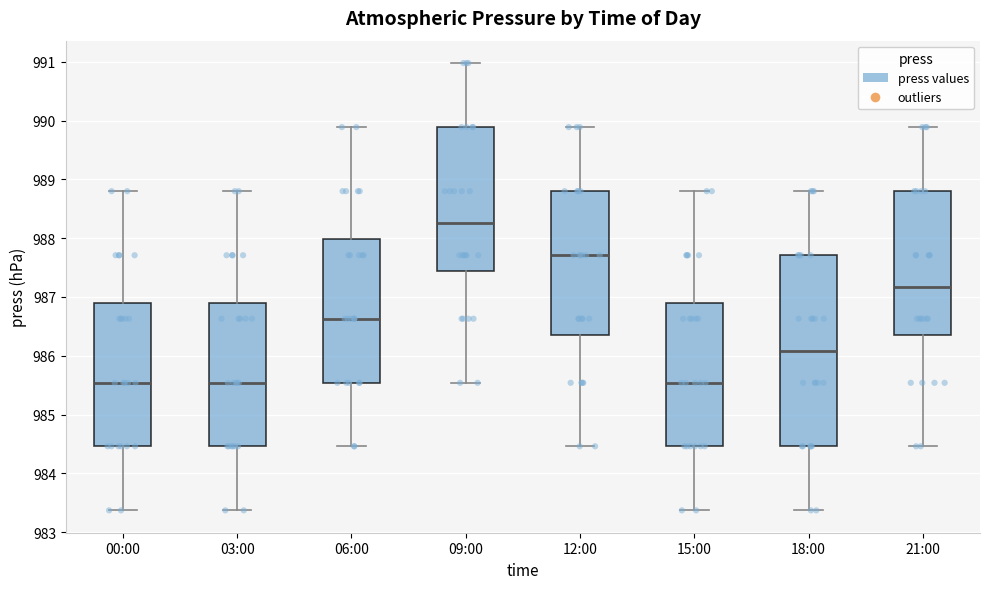

Where does the lower whisker of the box for 00:00 end on the y-axis? The values are not printed on the chart, so give them approximately, as read against the axis.

983.4